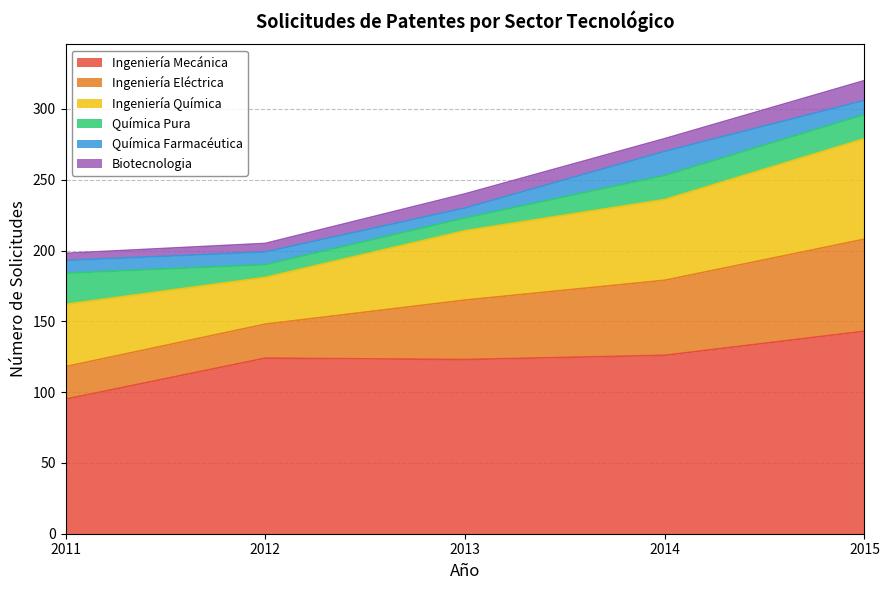

Reading left to right, list all the values displayed in this chart.

Ingeniería Mecánica: 2011=95	2012=124	2013=123	2014=126	2015=143
Ingeniería Eléctrica: 2011=23	2012=24	2013=42	2014=53	2015=65
Ingeniería Química: 2011=44	2012=33	2013=49	2014=57	2015=71
Química Pura: 2011=22	2012=9	2013=9	2014=17	2015=17
Química Farmacéutica: 2011=9	2012=9	2013=7	2014=17	2015=10
Biotecnologia: 2011=5	2012=6	2013=10	2014=9	2015=14